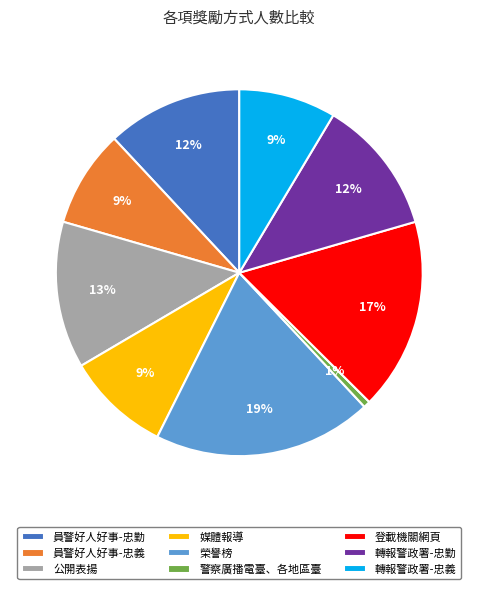

The 警察廣播電臺、各地區臺 slice represents 1% of the pie. True or false?

True